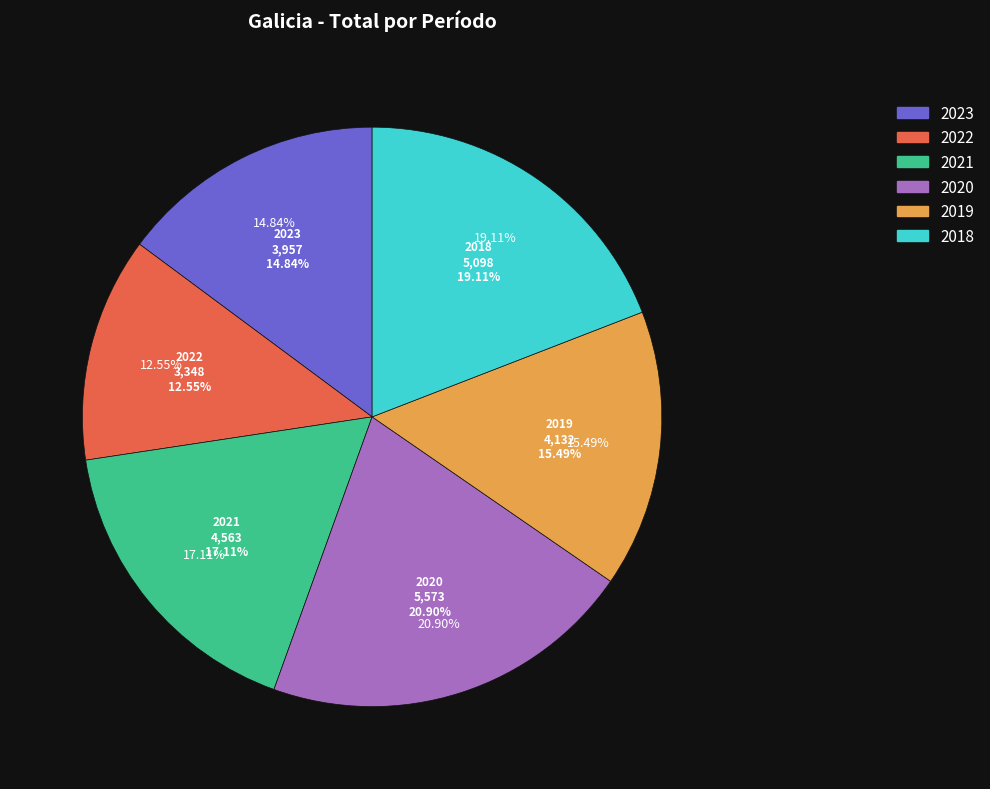

Which category has the biggest portion of the pie?

2020